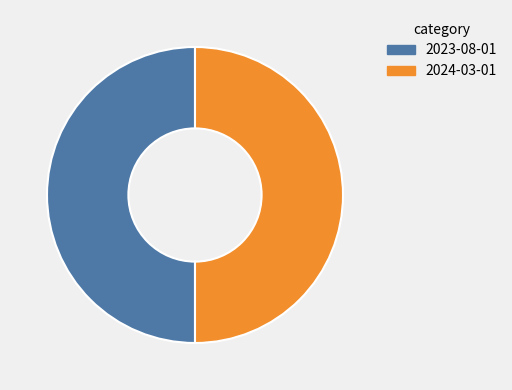

Is the sum of 2024-03-01 and 2023-08-01 greater than half?

Yes